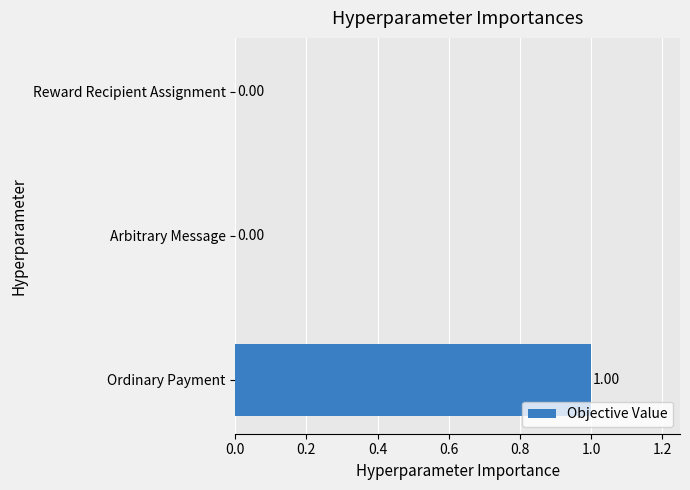

Count the values in the range 0 to 1.

3